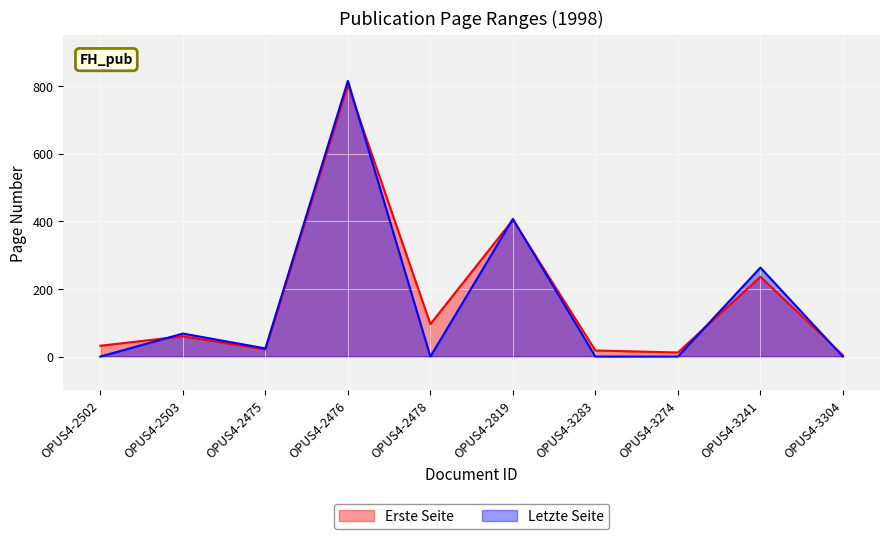

What is the average value of the Letzte Seite series?

158